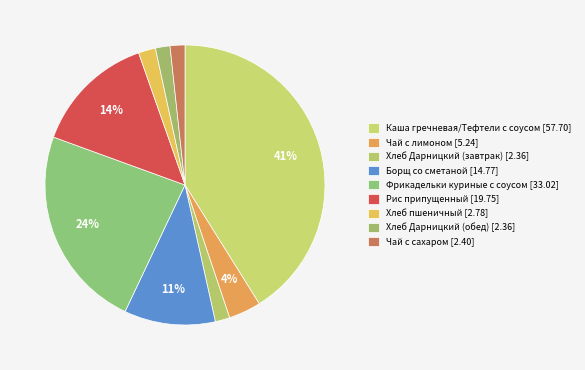

Count the number of slices in the pie.

9